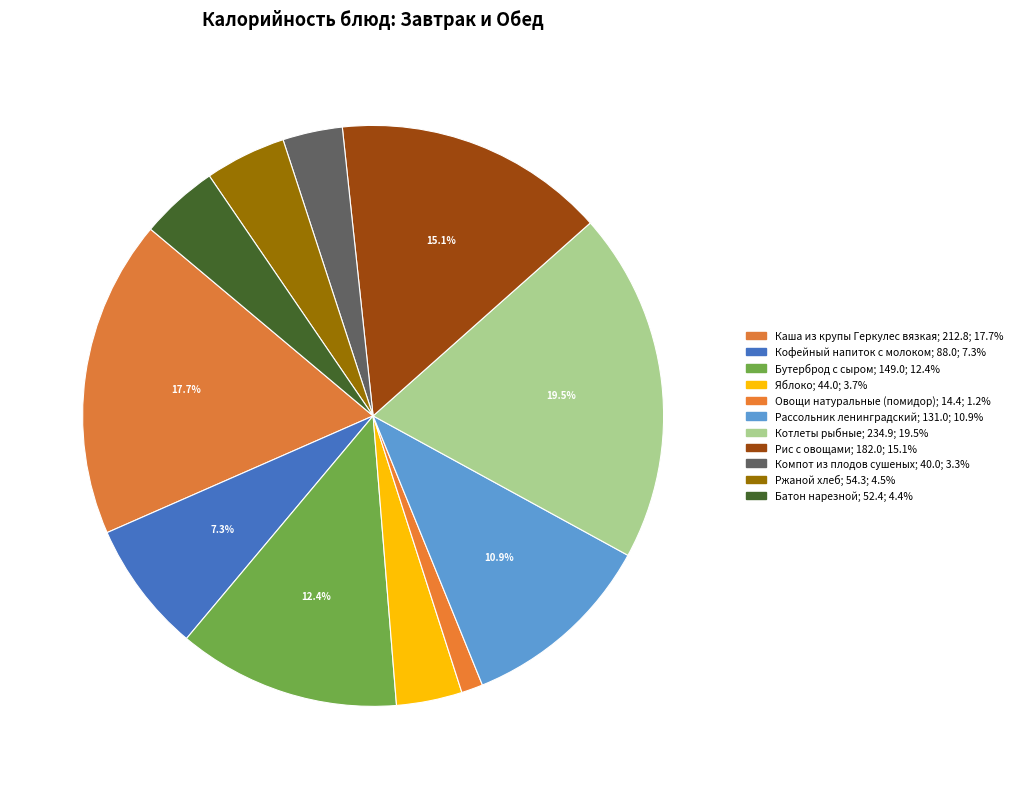

Is the sum of Овощи натуральные (помидор) and Рис с овощами greater than half?

No